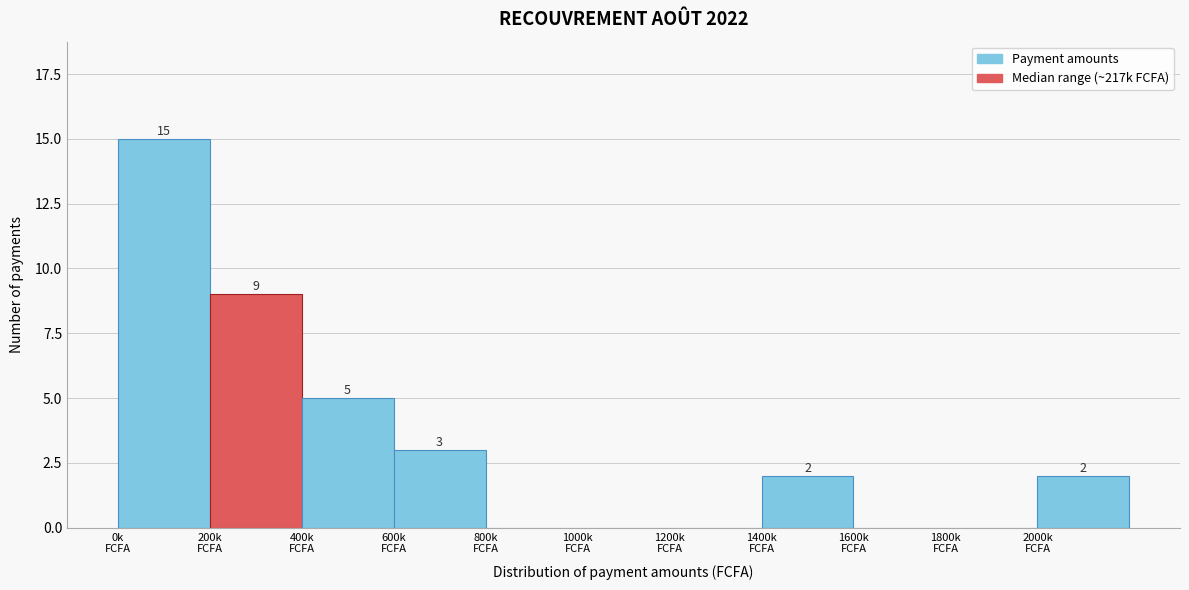

What is the sum of all values?

36